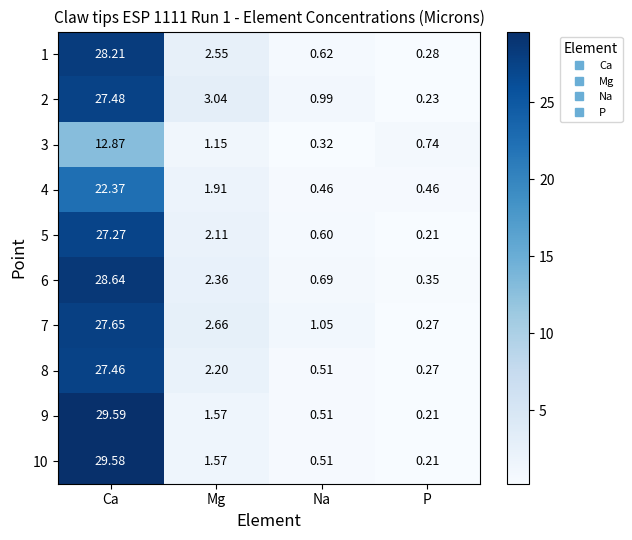

At which category is the sum across all series the highest?

Ca